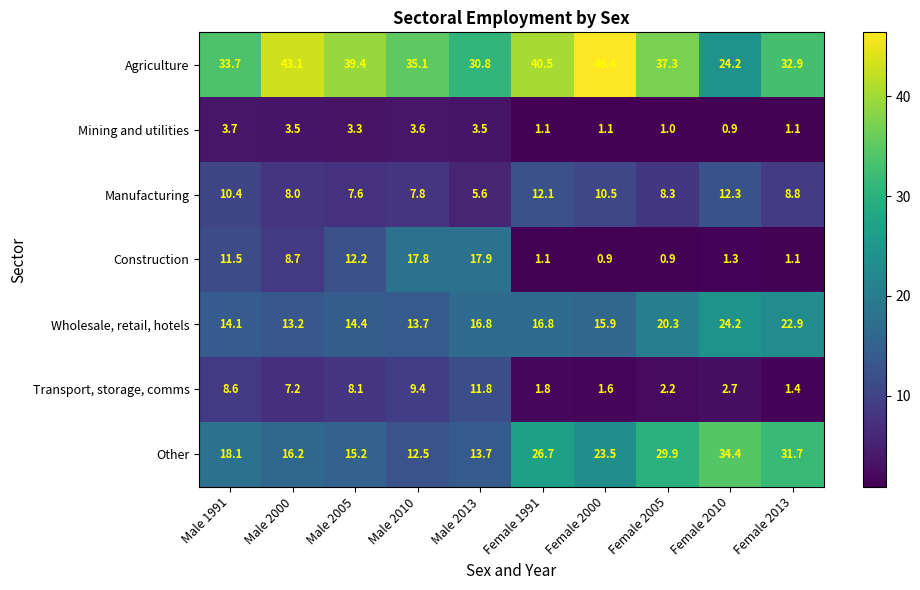

List the series in order of their peak value, lowest first.

Mining and utilities, Transport, storage, comms, Manufacturing, Construction, Wholesale, retail, hotels, Other, Agriculture